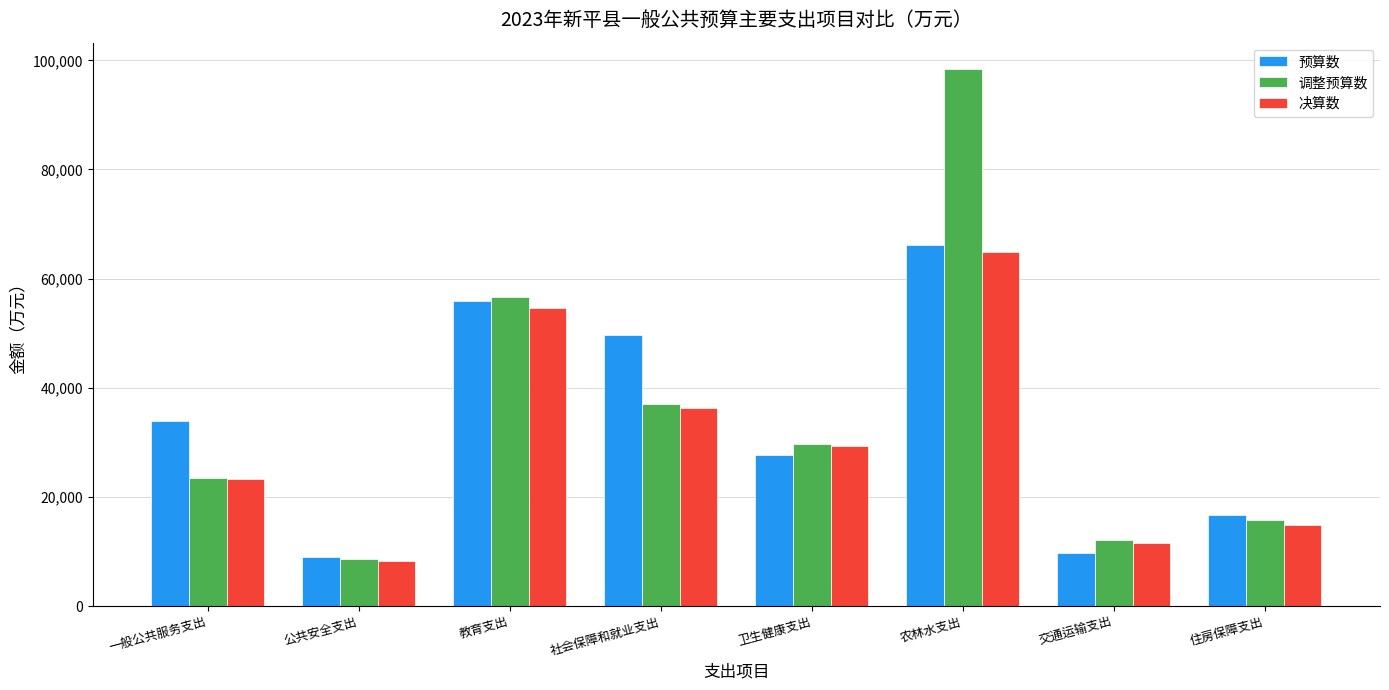

Which series has the largest total across all categories?

调整预算数